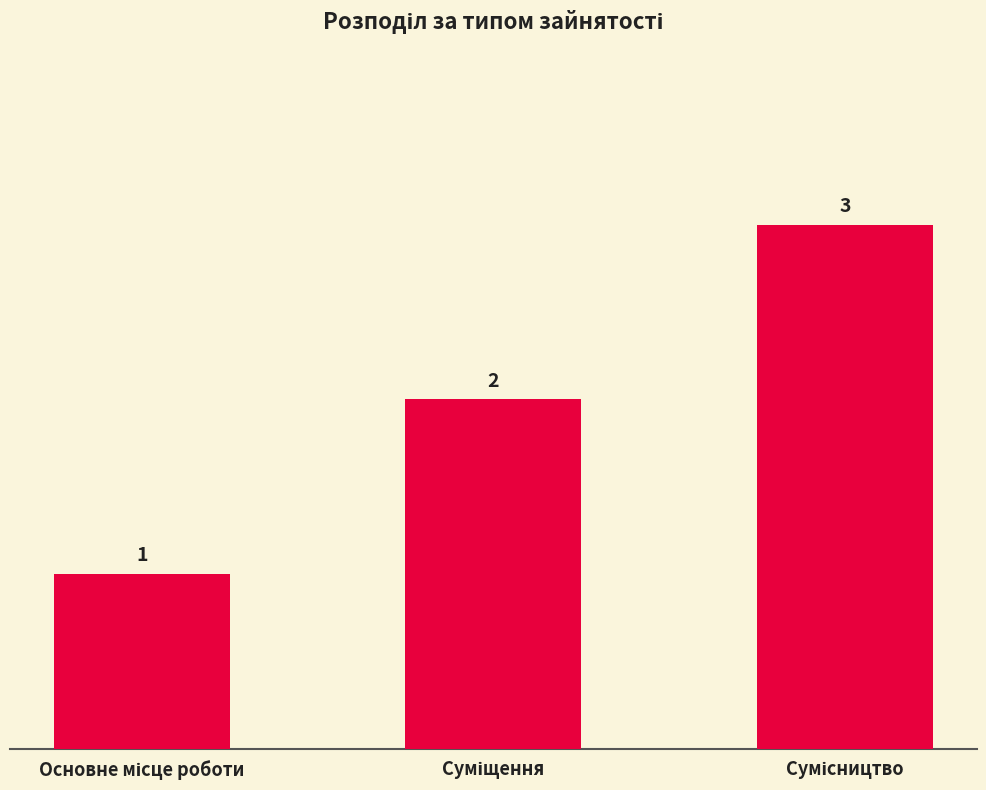

How many data points does each series have?

3